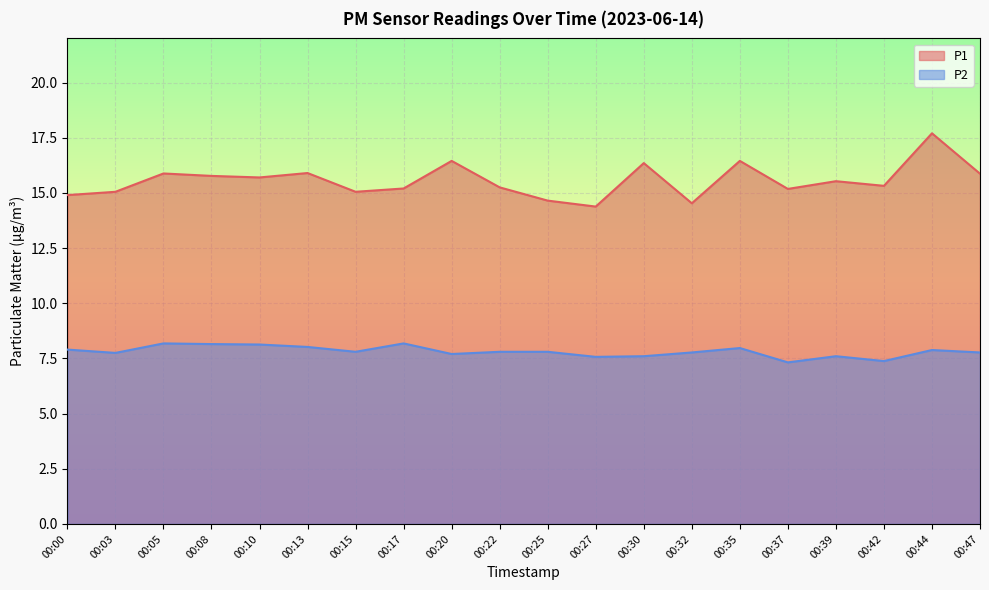

Reading right to left, what are all the values shown in this chart?

P1: 15.9	17.7	15.3	15.5	15.2	16.4	14.5	16.4	14.4	14.7	15.2	16.4	15.2	15.1	15.9	15.7	15.8	15.9	15.1	14.9
P2: 7.8	7.9	7.4	7.6	7.3	8.0	7.8	7.6	7.6	7.8	7.8	7.7	8.2	7.8	8.0	8.1	8.2	8.2	7.8	7.9